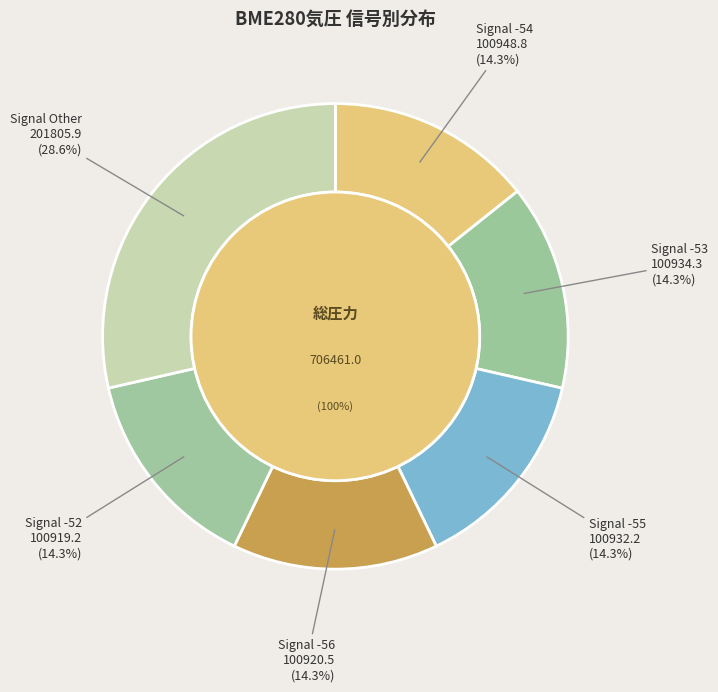

Is there a majority slice in this chart?

No